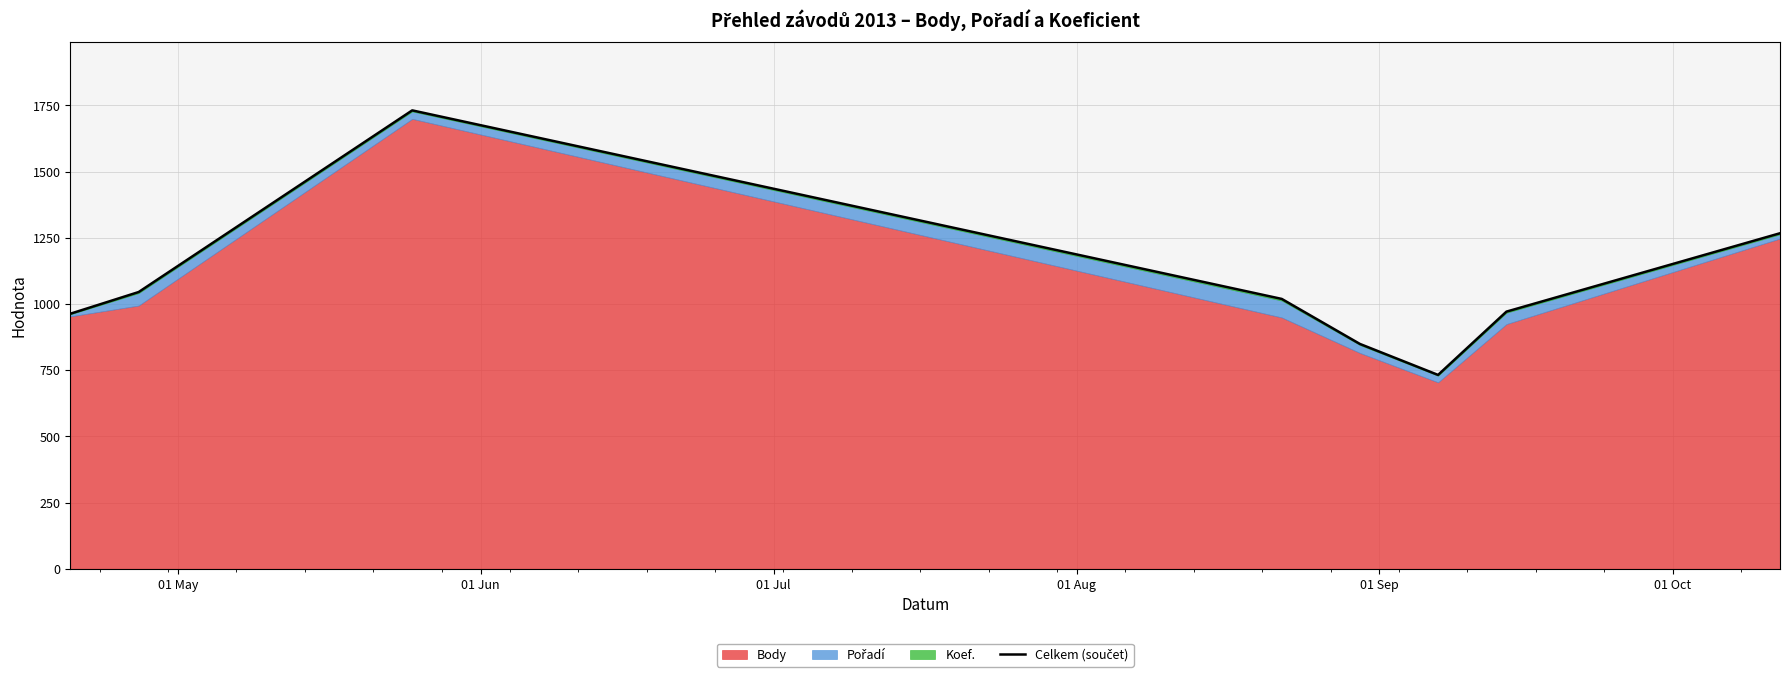

How many data points are above 1019?

3